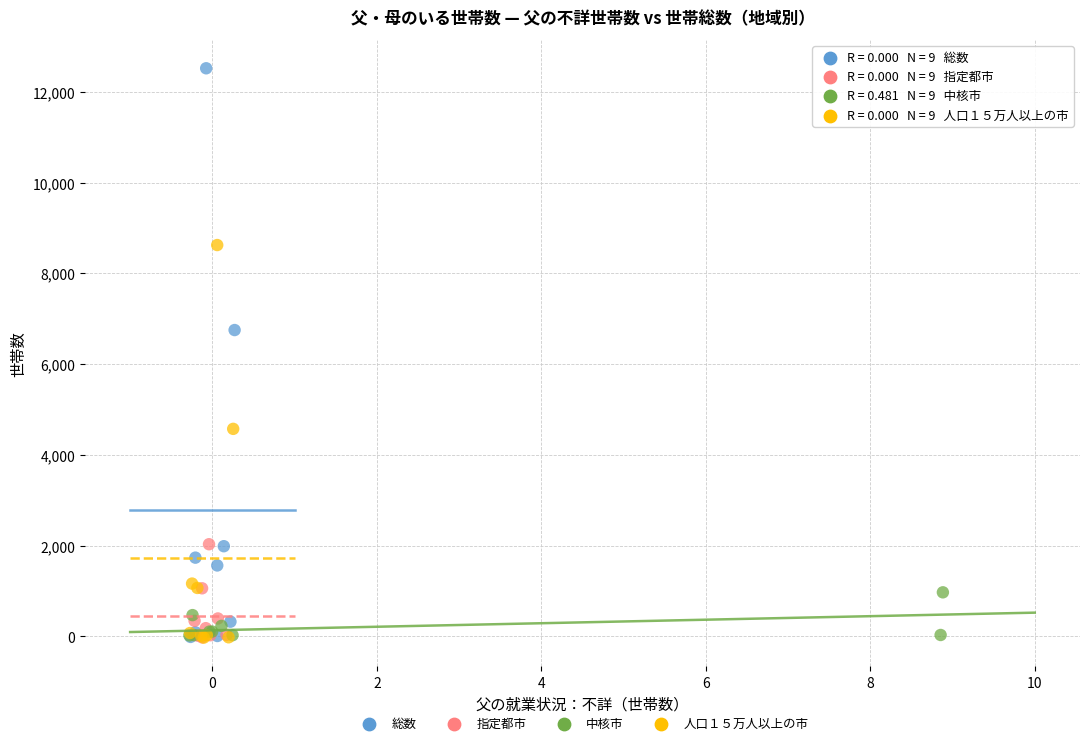

What are all the series names shown in the legend?

総数, 指定都市, 中核市, 人口１５万人以上の市